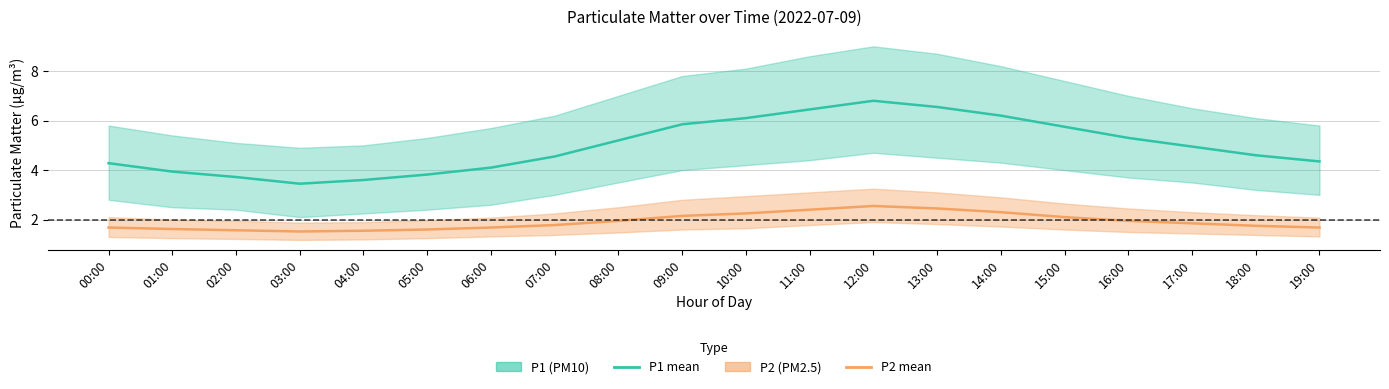

What is the spread (max minus min) of values at 10:00?

3.8